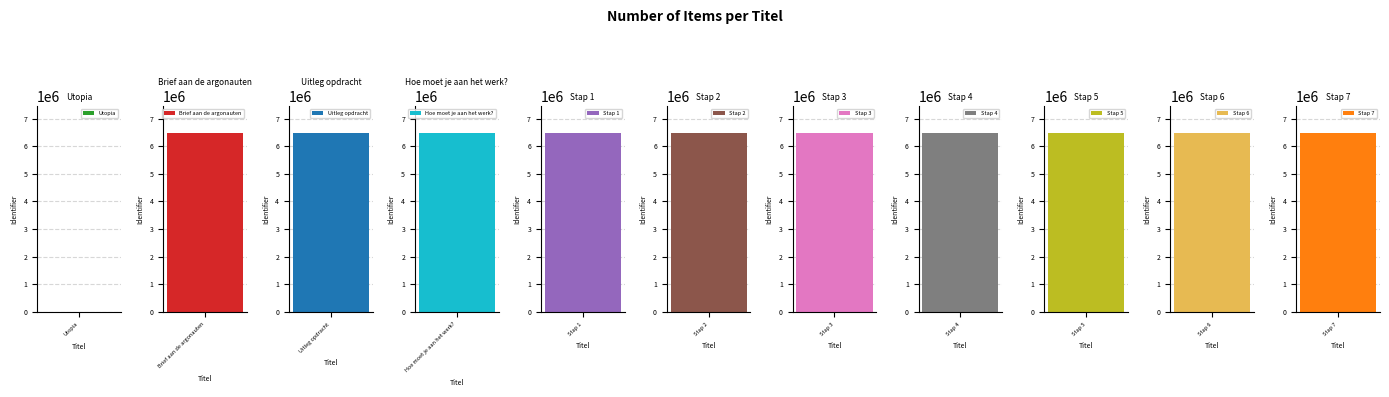

Read the value at Hoe moet je aan het werk?.

6493753